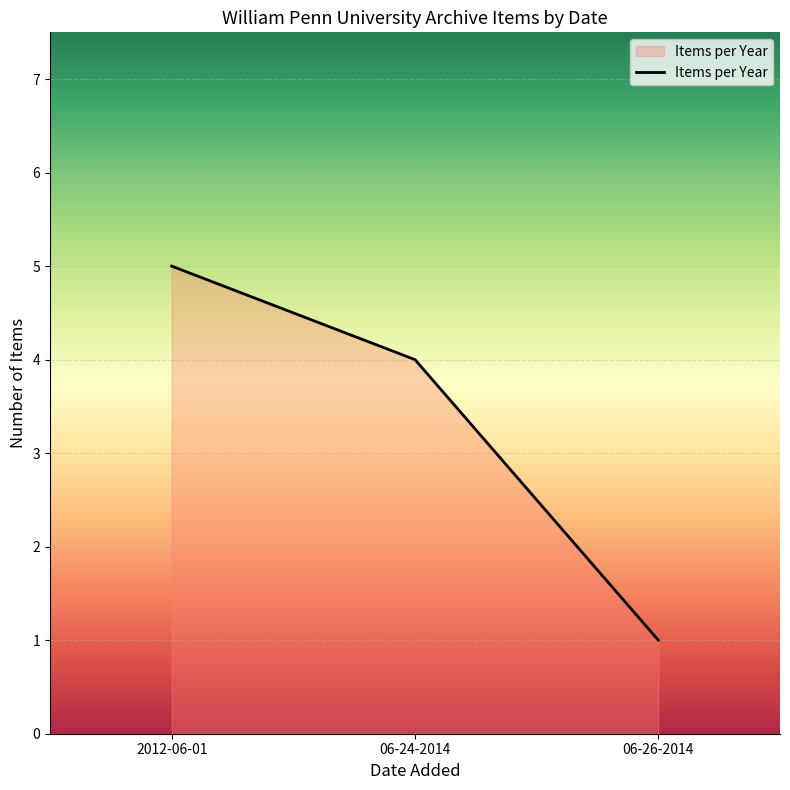

How many series are shown in this chart?

1